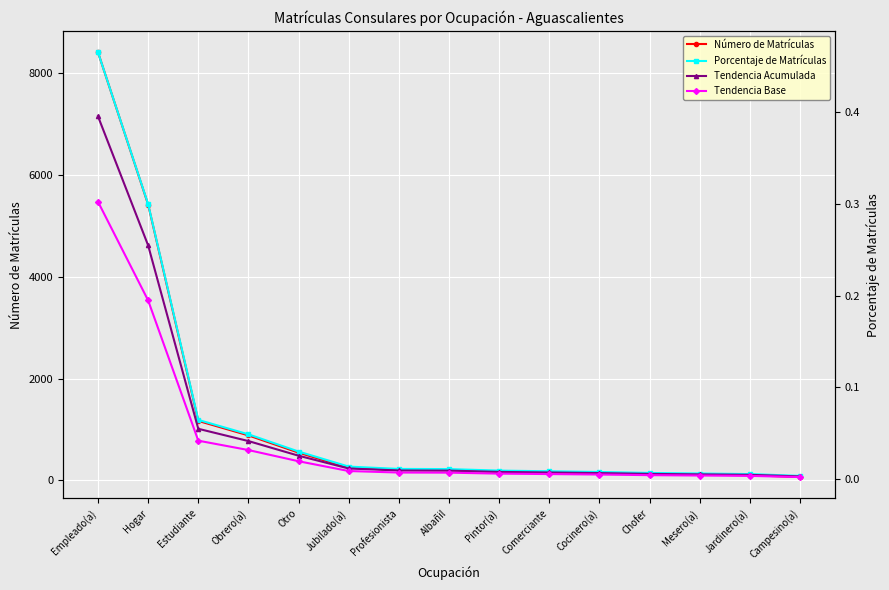

How many categories are shown in the chart?

15